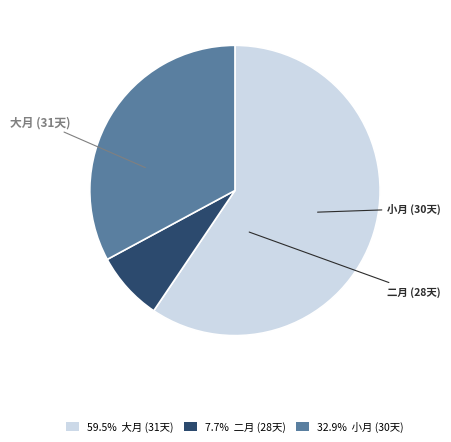

Is there any slice that represents more than half of the pie?

Yes